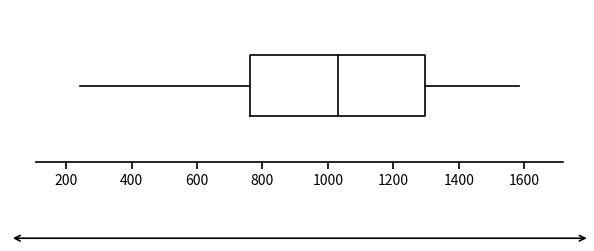

Where does the right whisker of the box end on the x-axis? The values are not printed on the chart, so give them approximately, as read against the axis.

1580